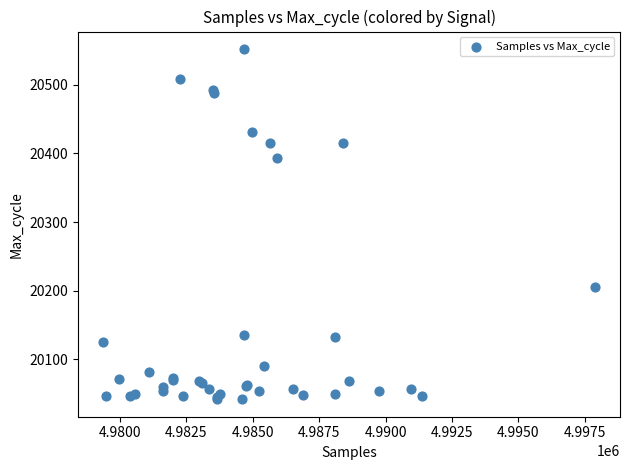

What Y value in the scatter plot is closest to 20297?

20206